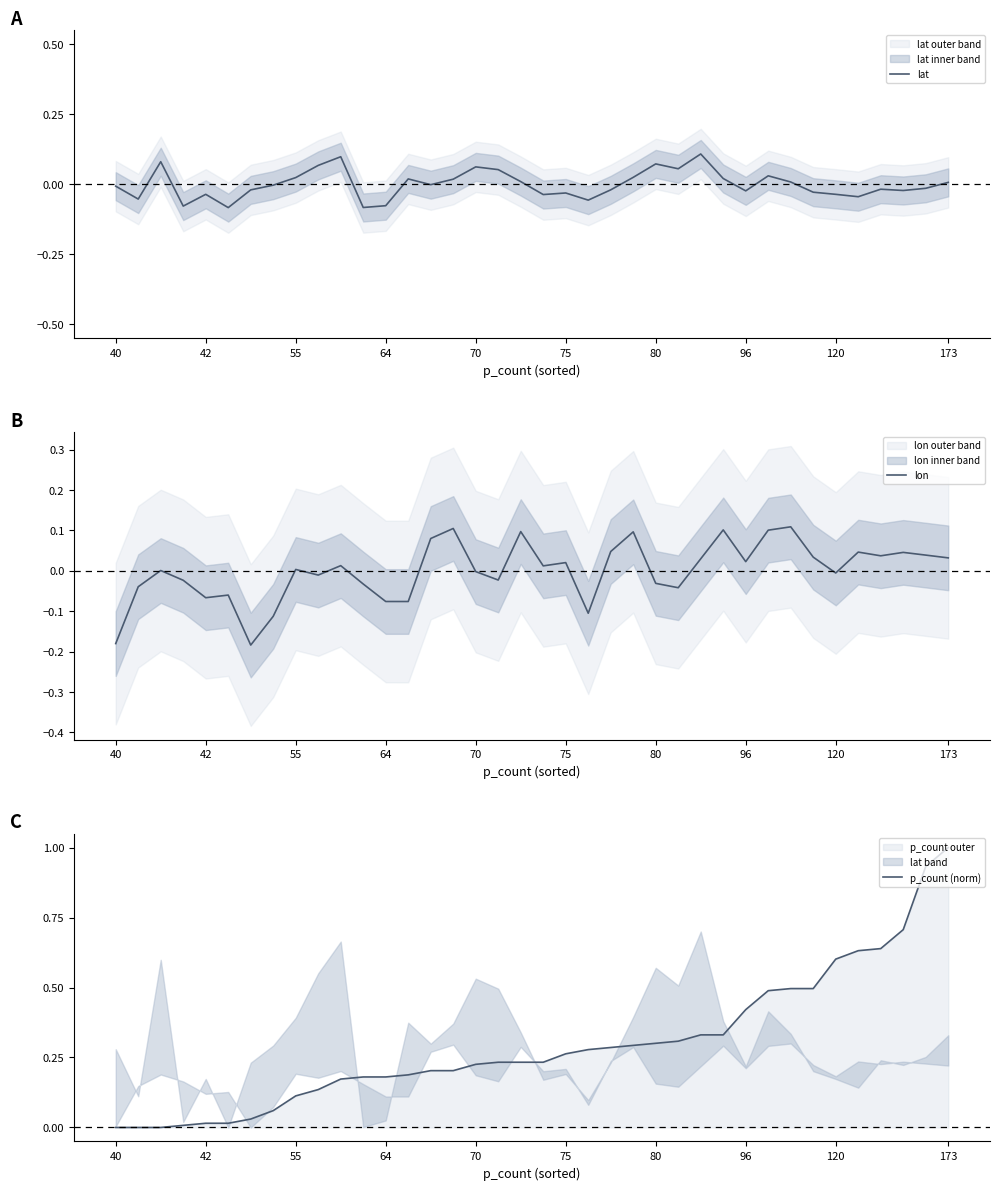

How many lines are shown in the chart?

3